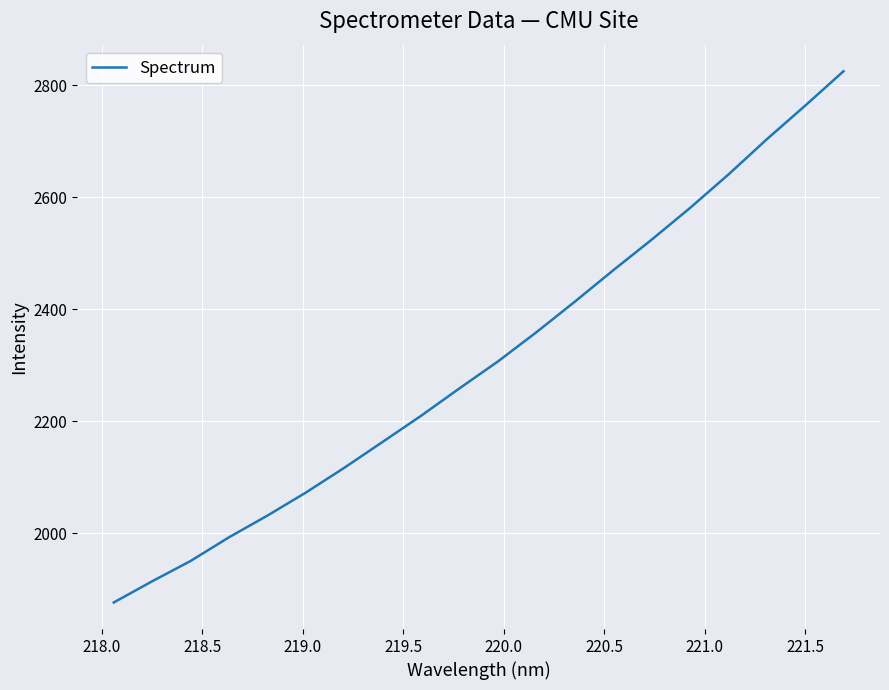

What is the difference between the maximum and minimum values?

948.4